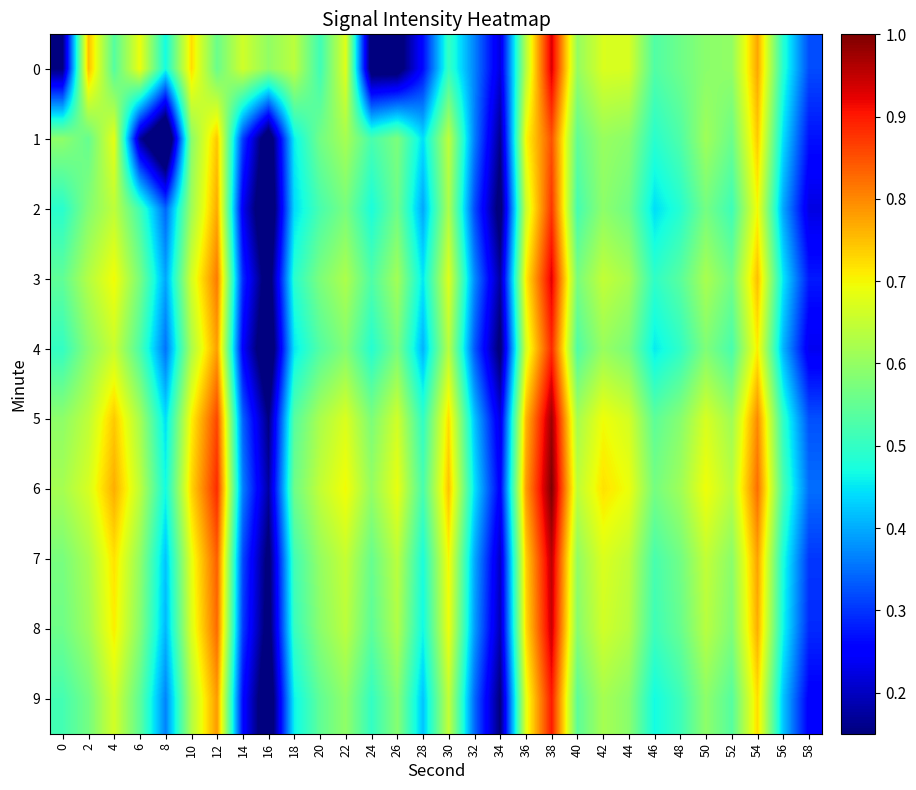

Which category has the lowest value across all series?

8